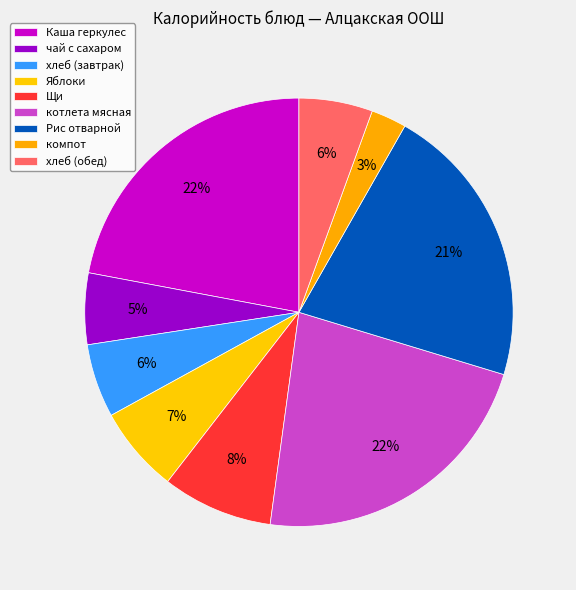

True or false: компот accounts for 9% of the total.

False